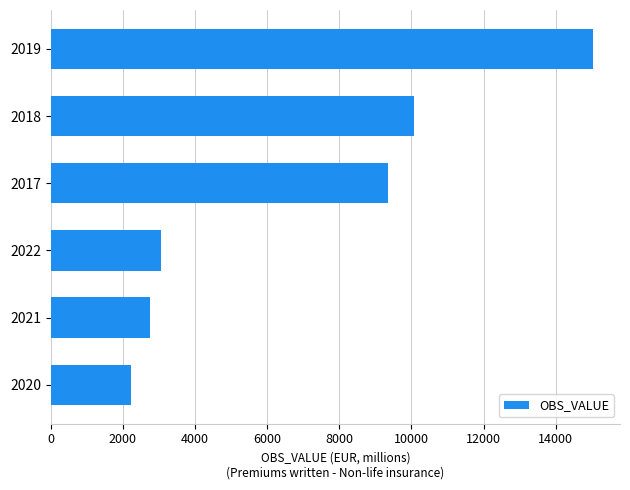

The value at 2021 is 2759.5. True or false?

True